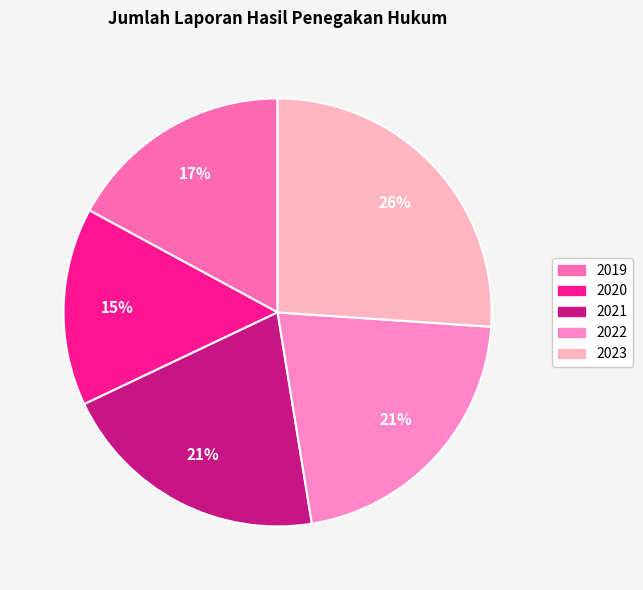

To the nearest percent, what is the difference between the 2019 and 2023 slice percentages?

9%